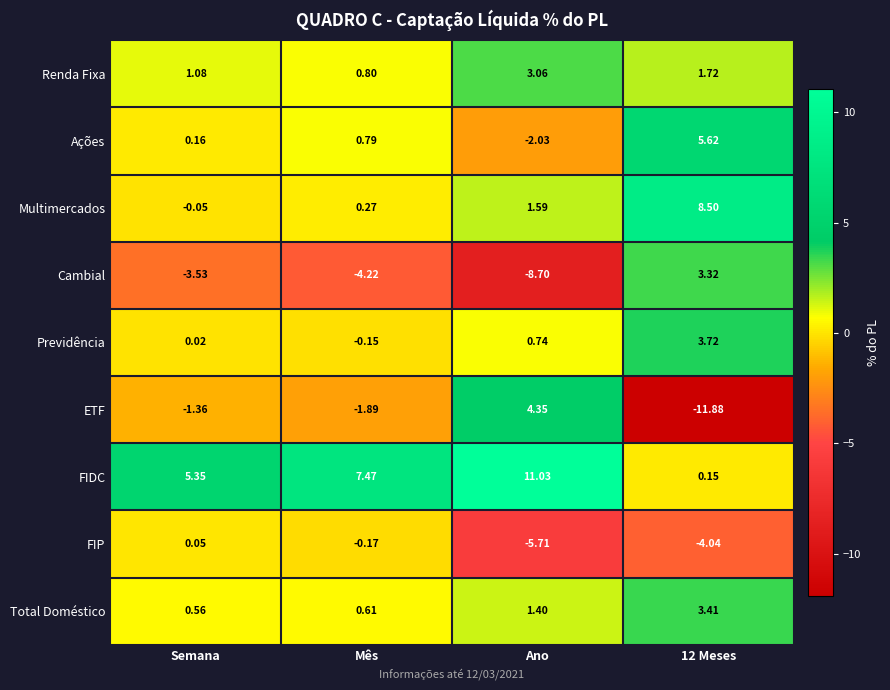

At which category is the sum across all series the highest?

12 Meses